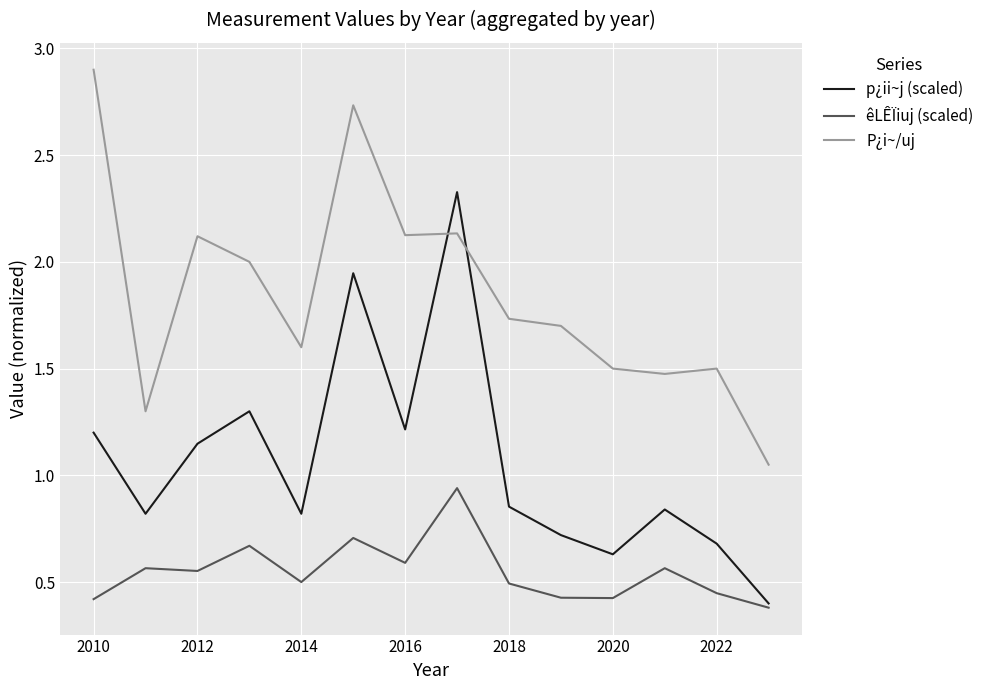

List the series in order of their peak value, lowest first.

êLÊÏiuj (scaled), p¿ii~j (scaled), P¿i~/uj